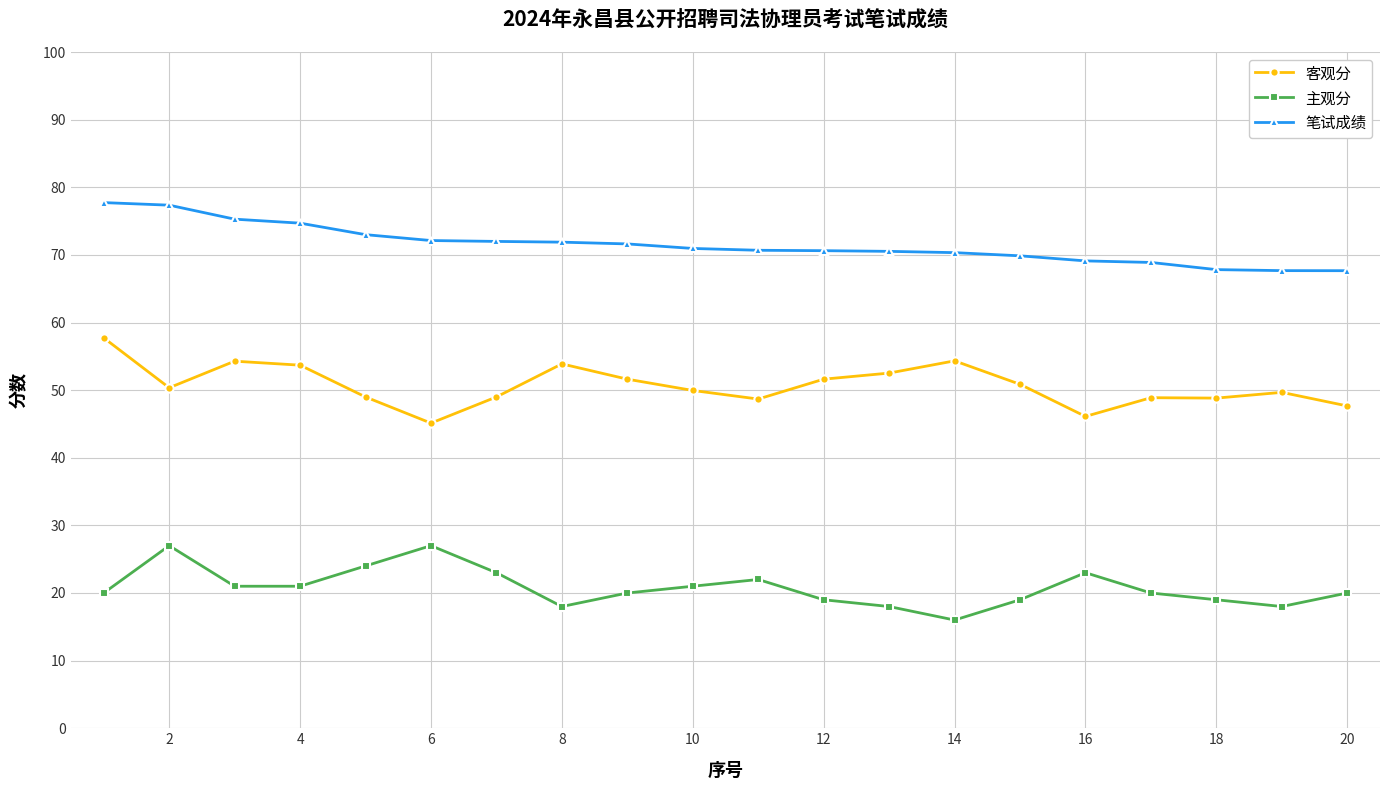

List the series in order of their overall mean, lowest first.

主观分, 客观分, 笔试成绩